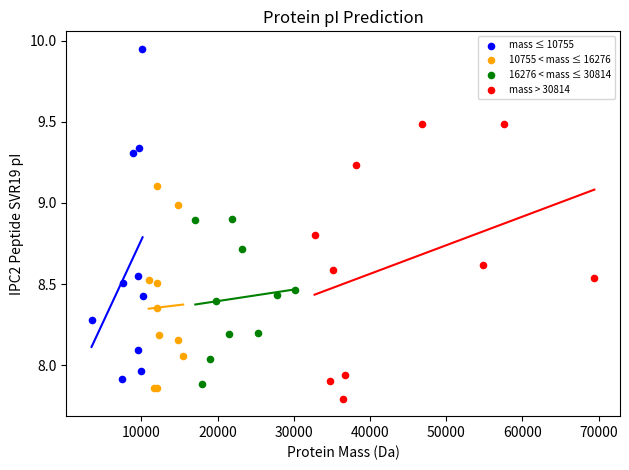

Which series has the largest Y range (max minus min)?

mass ≤ 10755